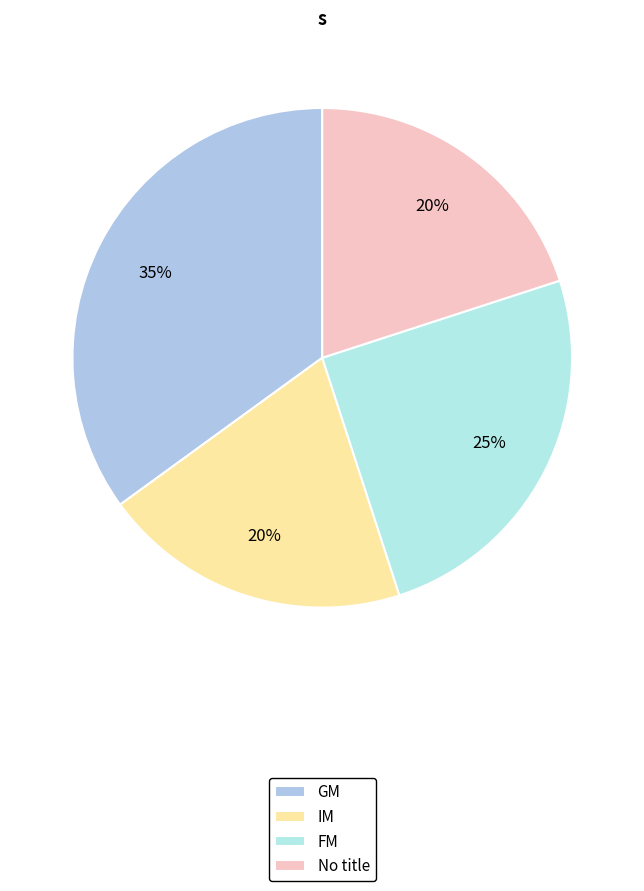

How many segments does this pie chart have?

4